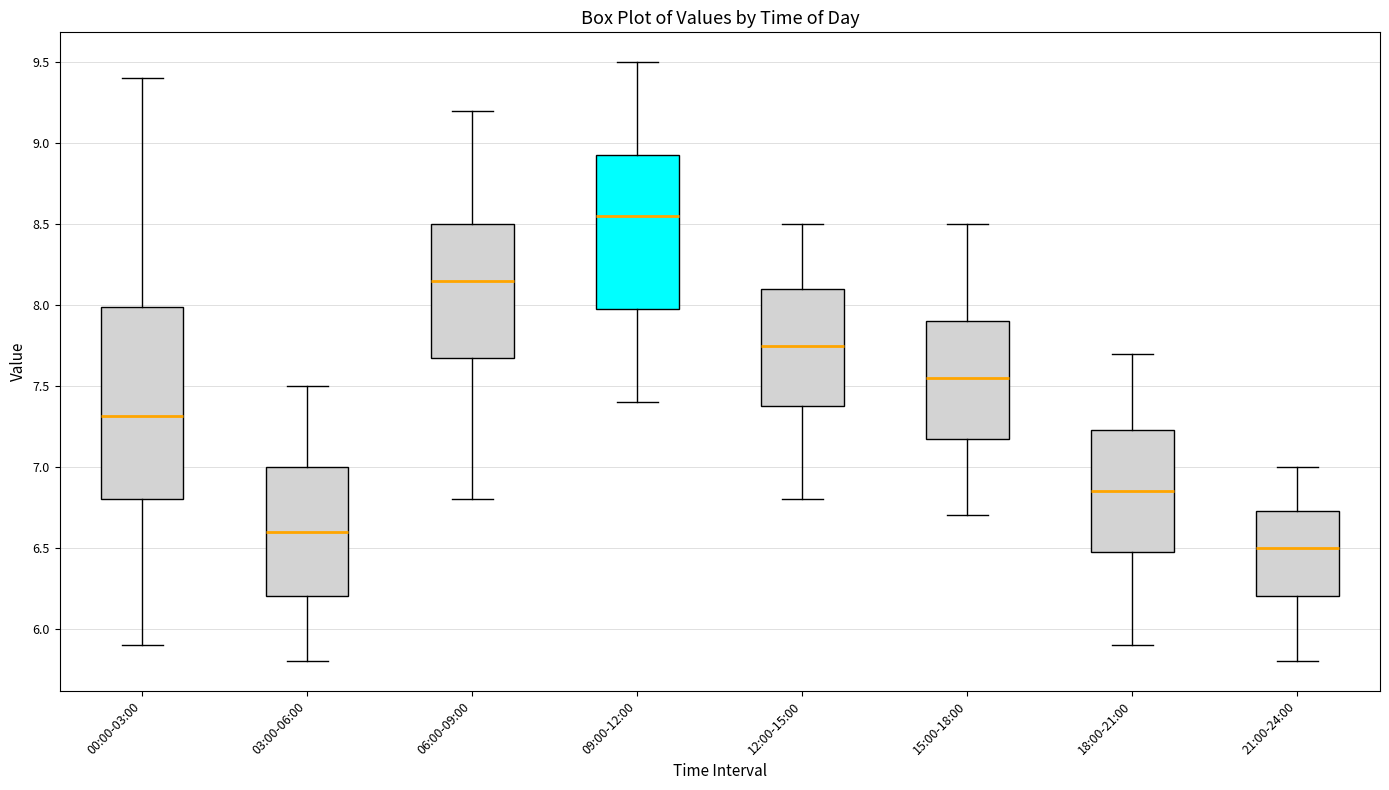

Where is the upper edge of the box for 15:00-18:00 on the y-axis? The values are not printed on the chart, so give them approximately, as read against the axis.

7.90